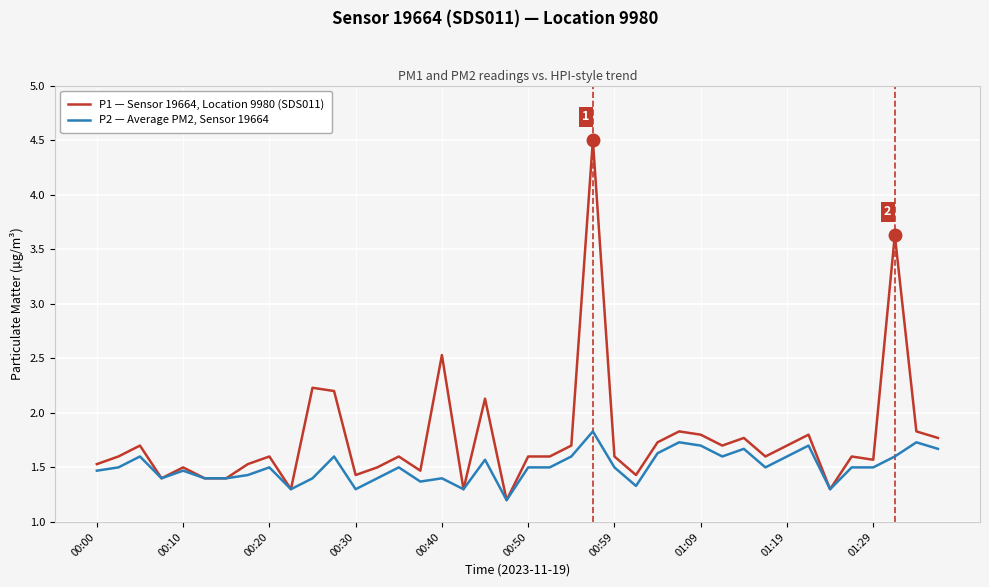

What is the sum of all P1 — Sensor 19664, Location 9980 (SDS011) values?

70.6